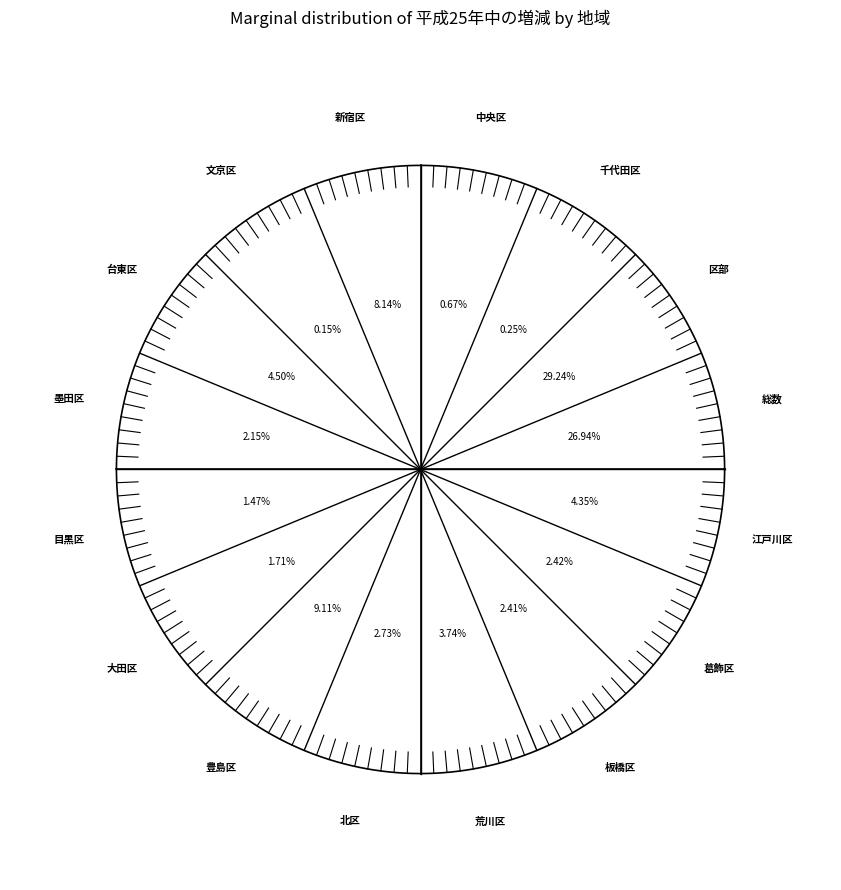

Does any single category account for the majority?

No